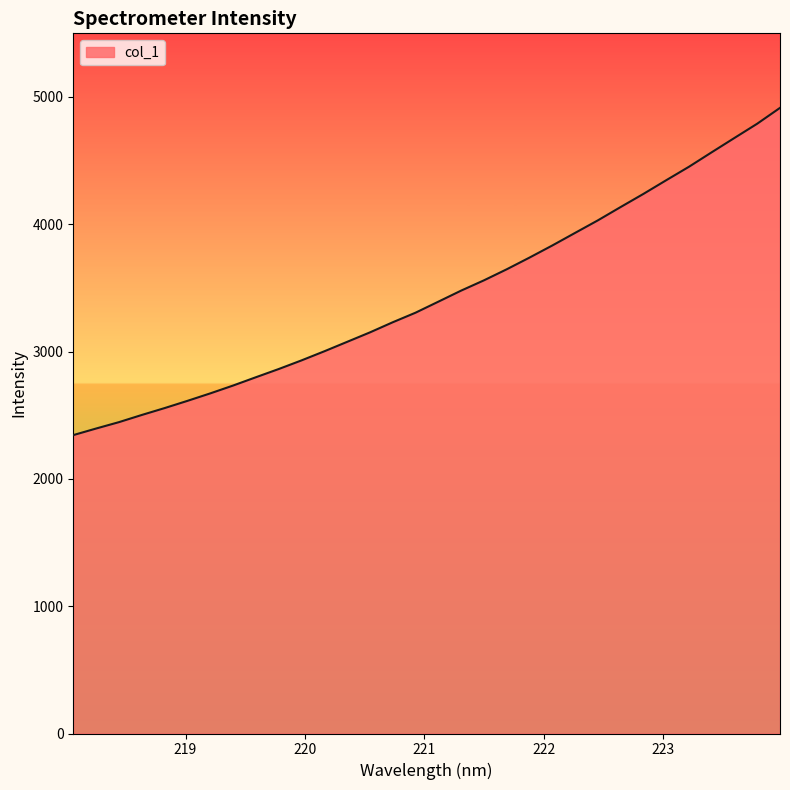

What is the greatest value displayed?

4914.6